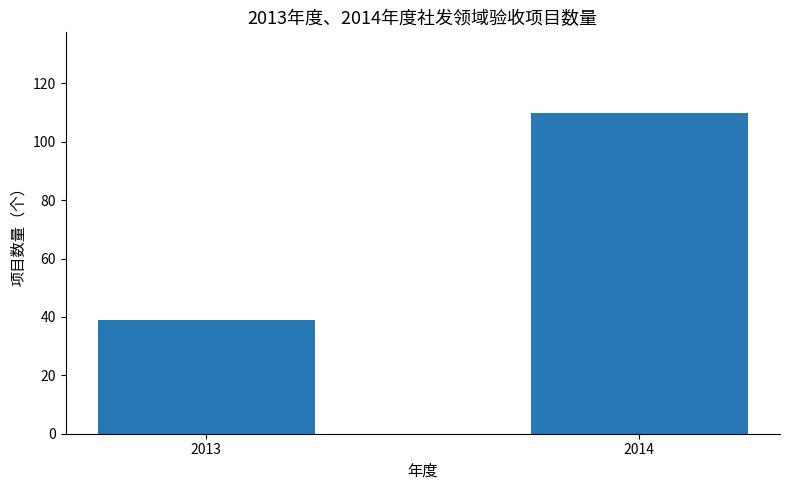

The chart shows a value of 11 at 2013. True or false?

False